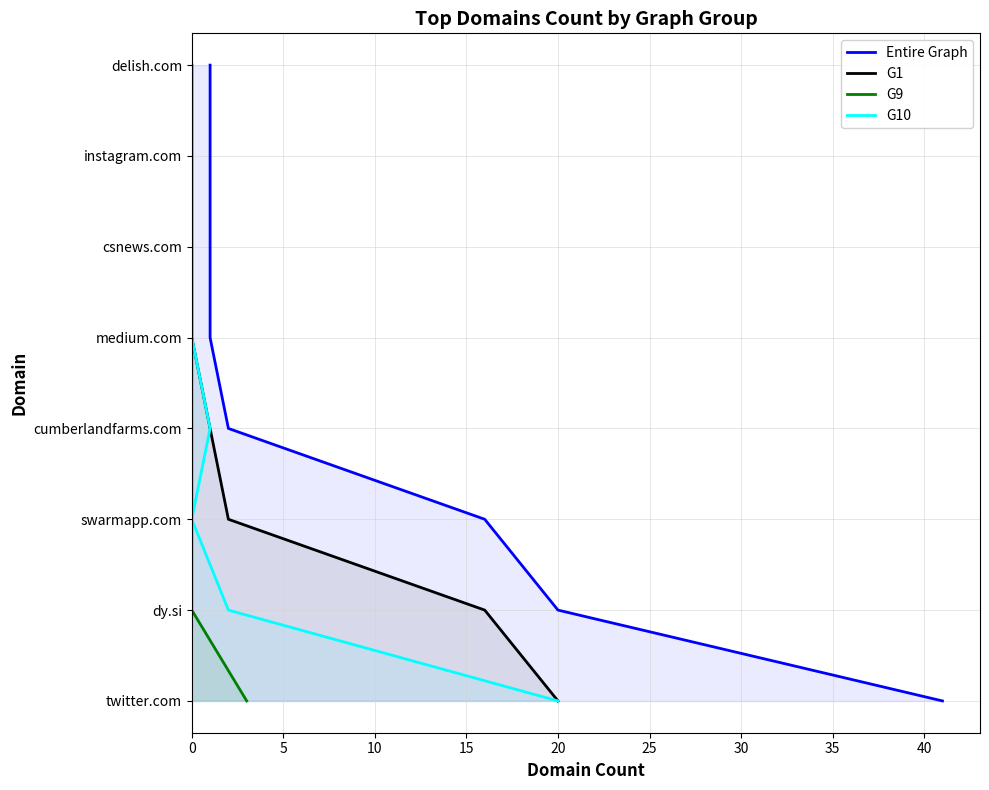

How many distinct data groups are displayed?

4